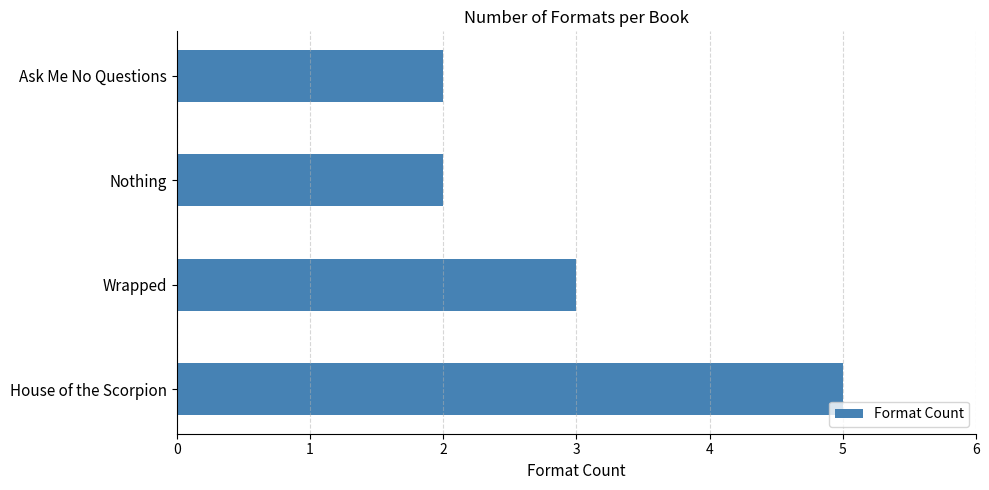

At which category does the chart reach its peak across all series?

House of the Scorpion